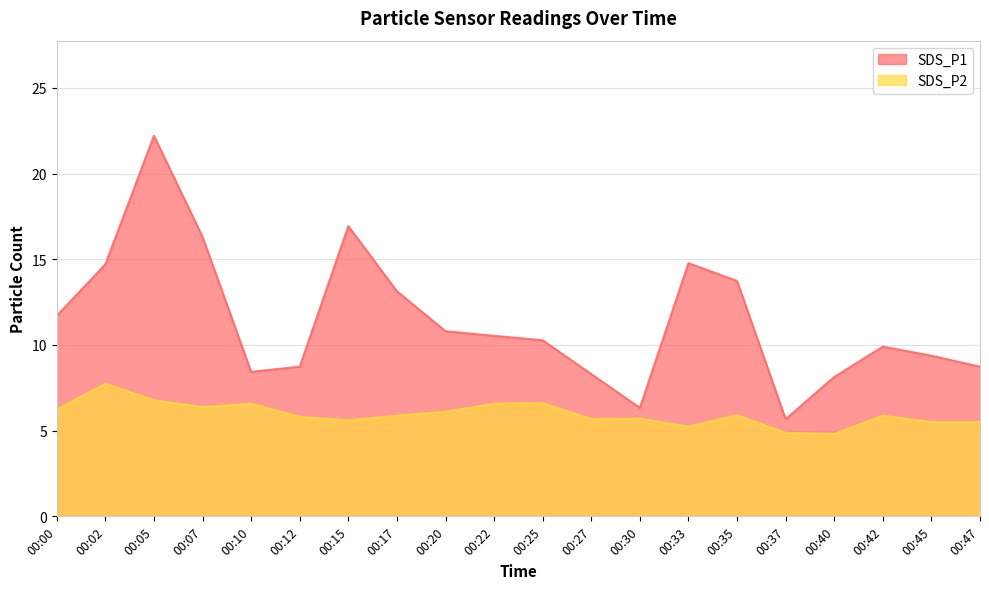

The SDS_P1 series shows 22.2 at 00:05. True or false?

True